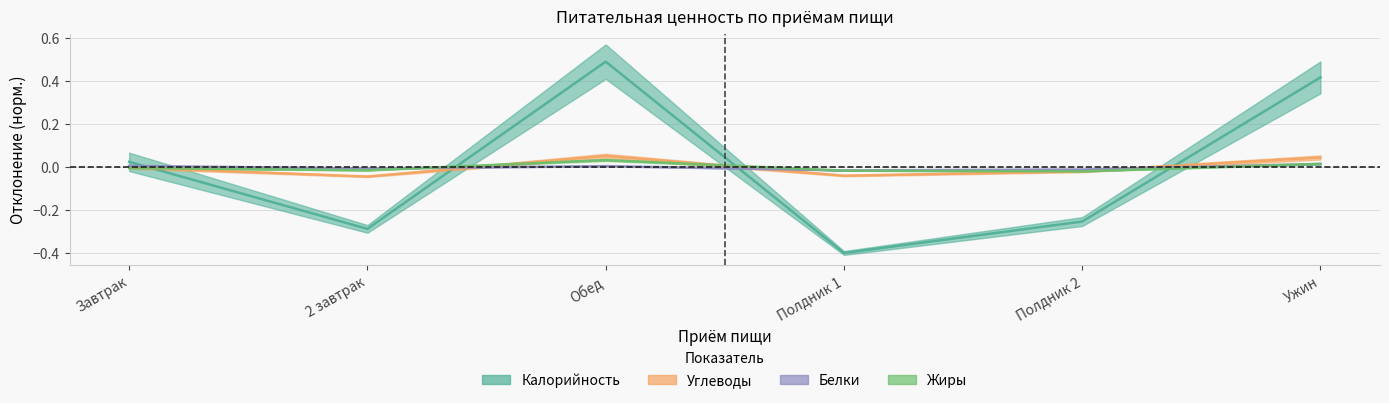

Reading left to right, what are all the values shown in this chart?

Калорийность: 0.0	-0.3	0.5	-0.4	-0.3	0.4
Углеводы: -0.0	-0.0	0.1	-0.0	-0.0	0.0
Белки: 0.0	-0.0	0.0	-0.0	-0.0	0.0
Жиры: -0.0	-0.0	0.0	-0.0	-0.0	0.0